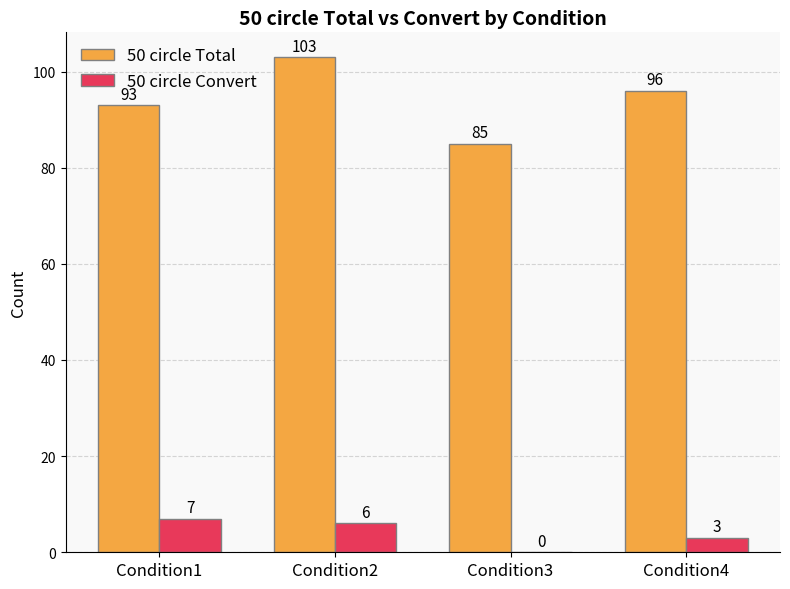

Is it true that 50 circle Convert equals 7 at Condition1?

True